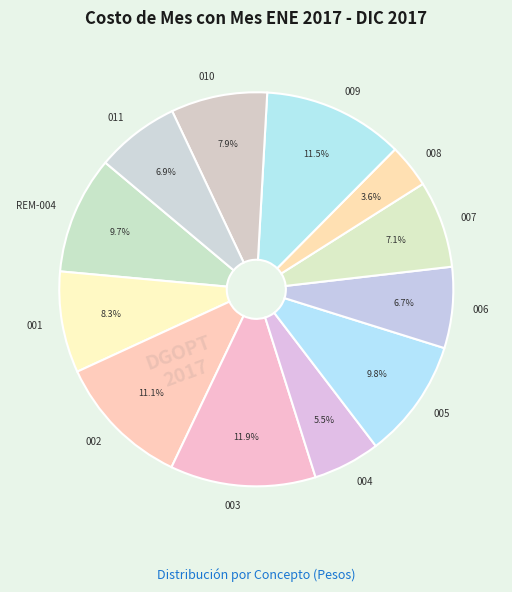

Does 011 represent more than half of the total?

No